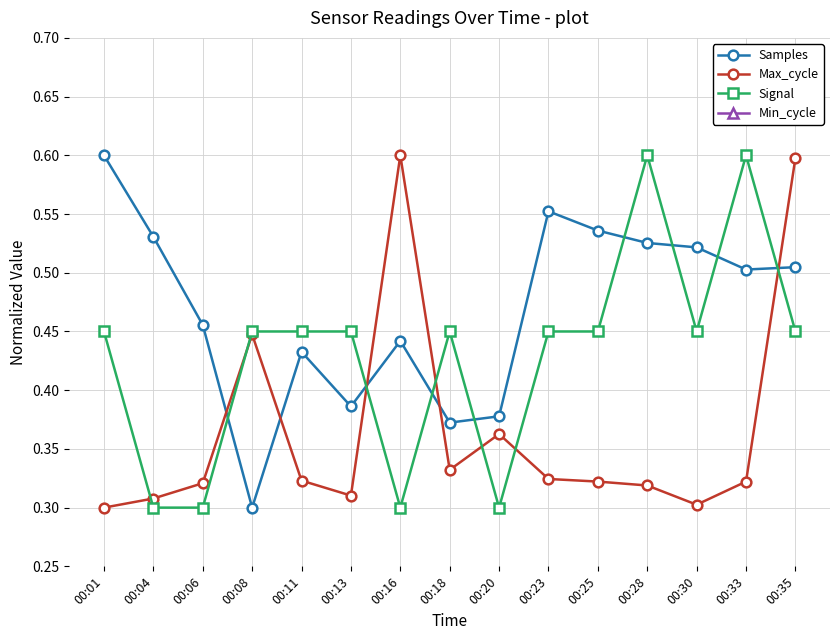

At which category does Samples reach its first local peak?

00:11